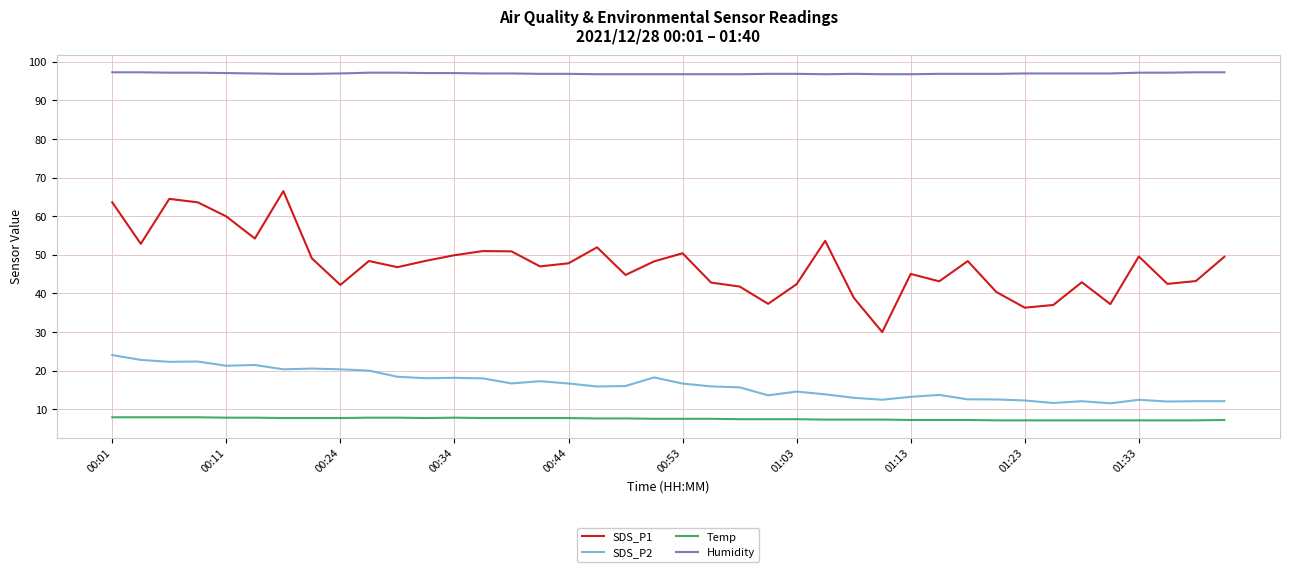

True or false: SDS_P1 and SDS_P2 intersect in this chart.

False